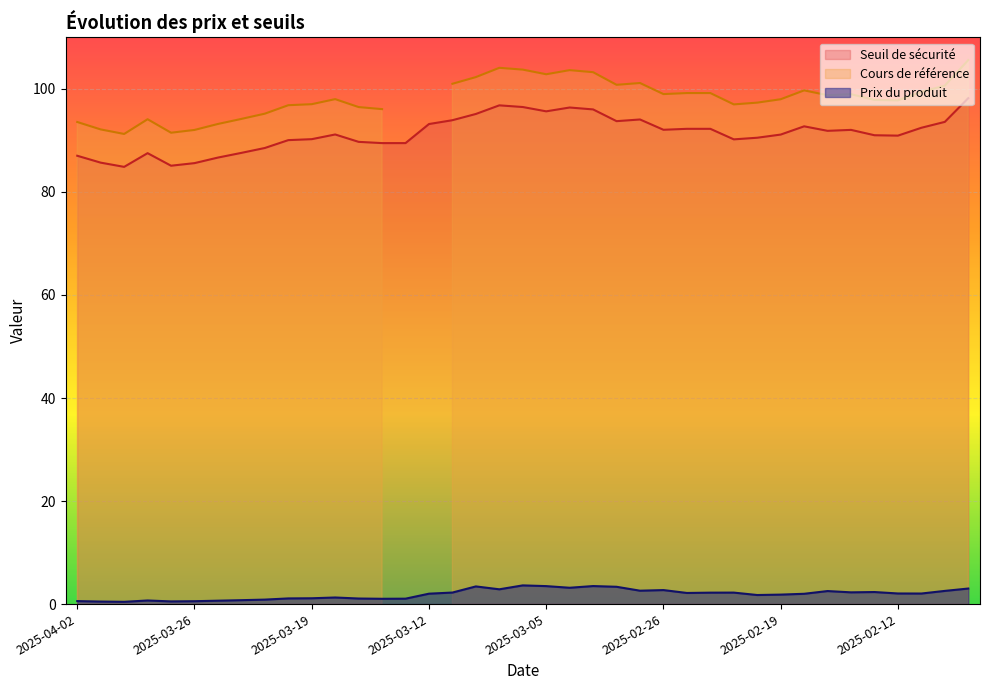

True or false: Prix du produit and Seuil de sécurité cross at least once.

False